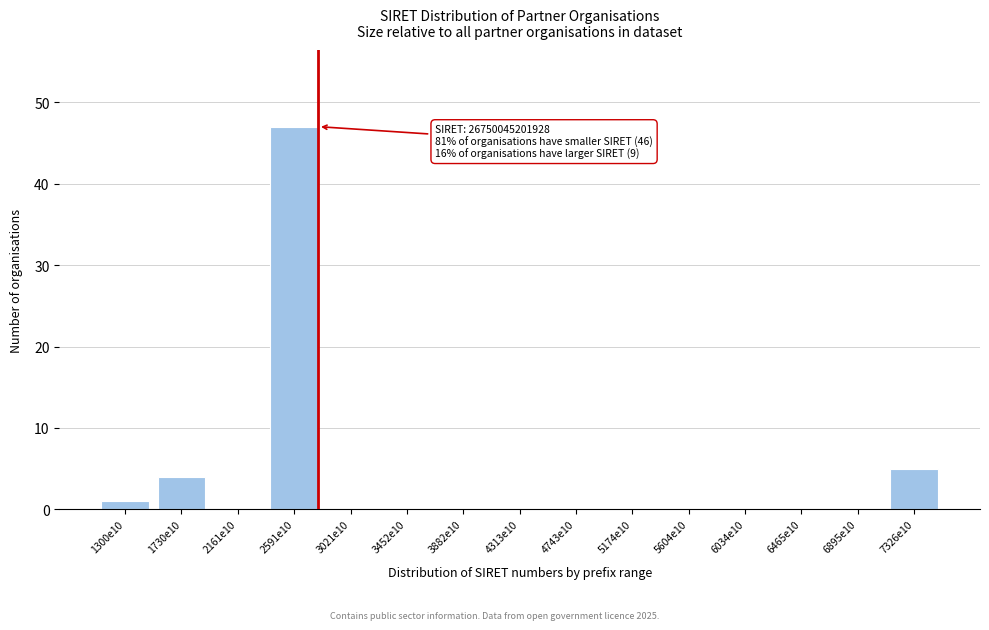

Reading left to right, extract all data points from this chart.

1300e10=1	1730e10=4	2161e10=0	2591e10=47	3021e10=0	3452e10=0	3882e10=0	4313e10=0	4743e10=0	5174e10=0	5604e10=0	6034e10=0	6465e10=0	6895e10=0	7326e10=5